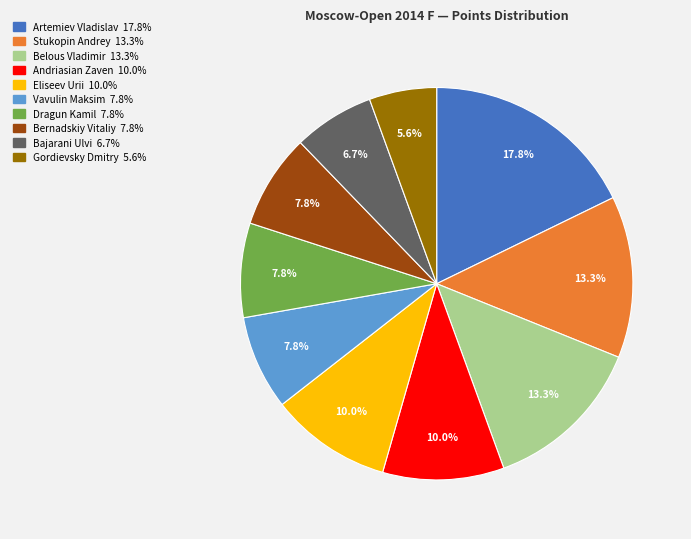

Approximately how many times larger is the value at Gordievsky Dmitry compared to Stukopin Andrey?

0.4